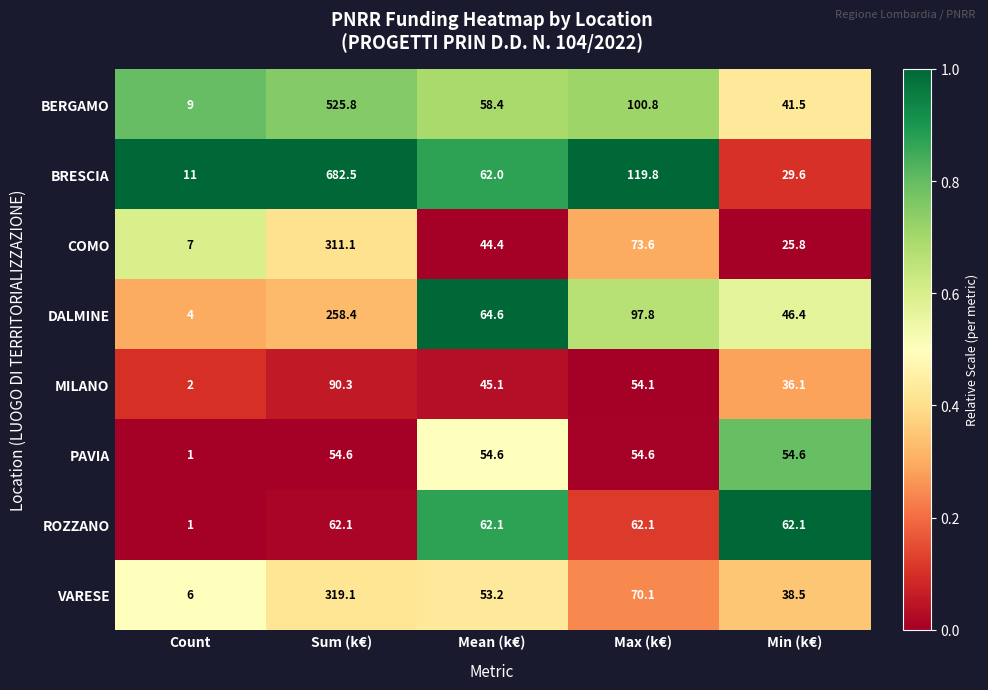

What is the total value across all series at Count?

41.0